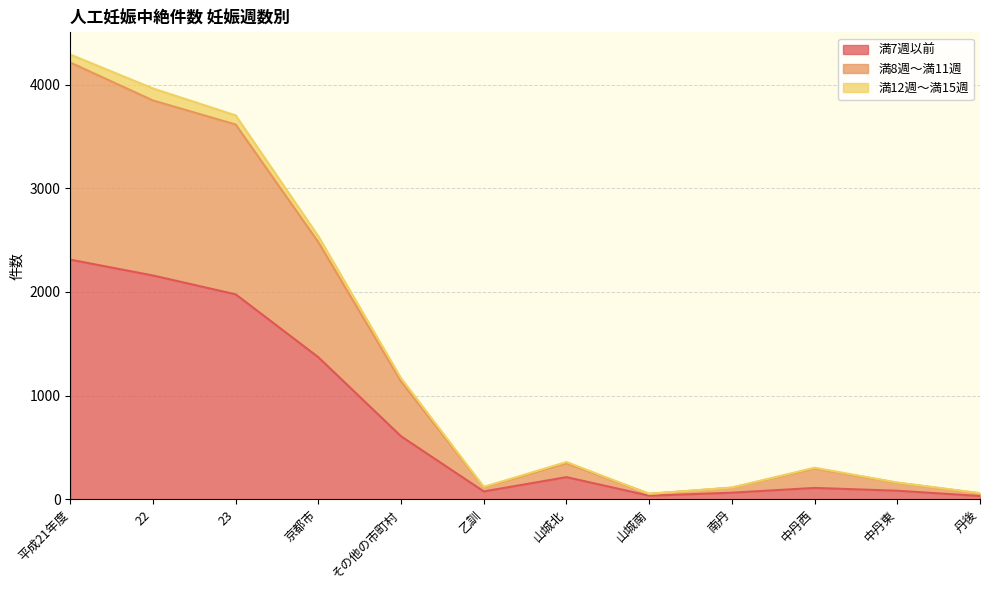

What are all the series names shown in the legend?

満7週以前, 満8週～満11週, 満12週～満15週